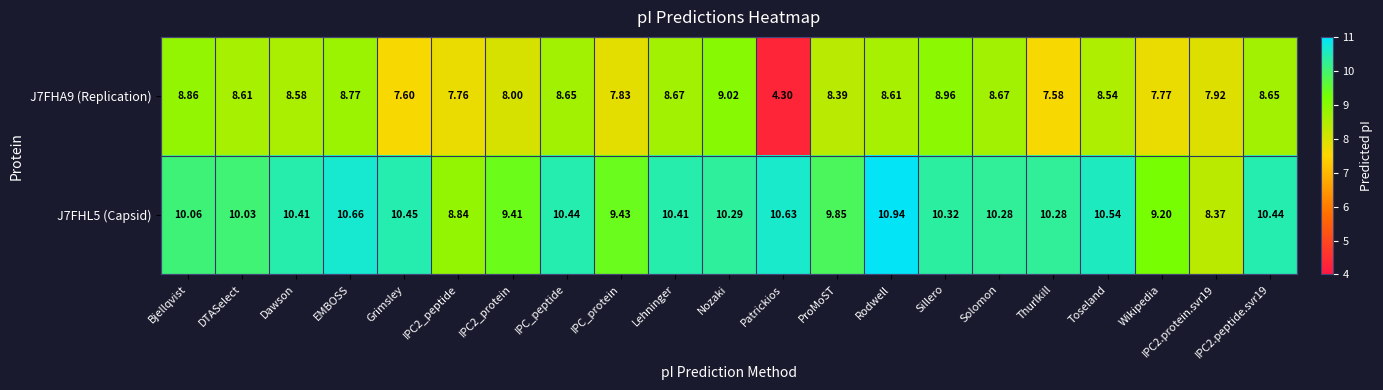

Is the value of J7FHA9 (Replication) at IPC2.protein.svr19 greater than the value of J7FHL5 (Capsid) at Solomon?

No